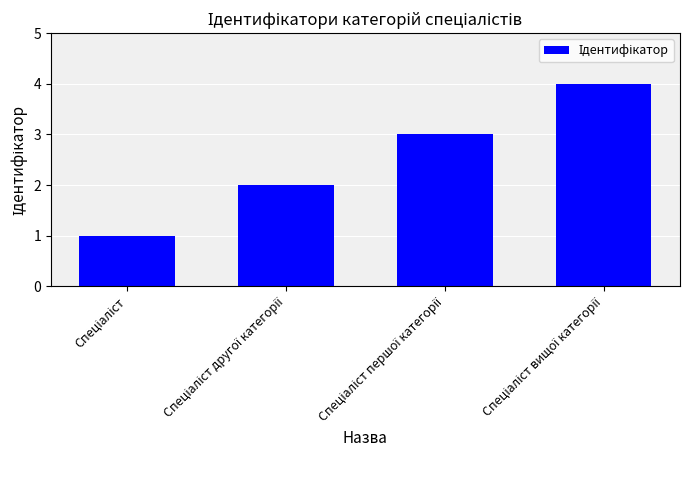

What is the difference between the maximum and minimum values?

3